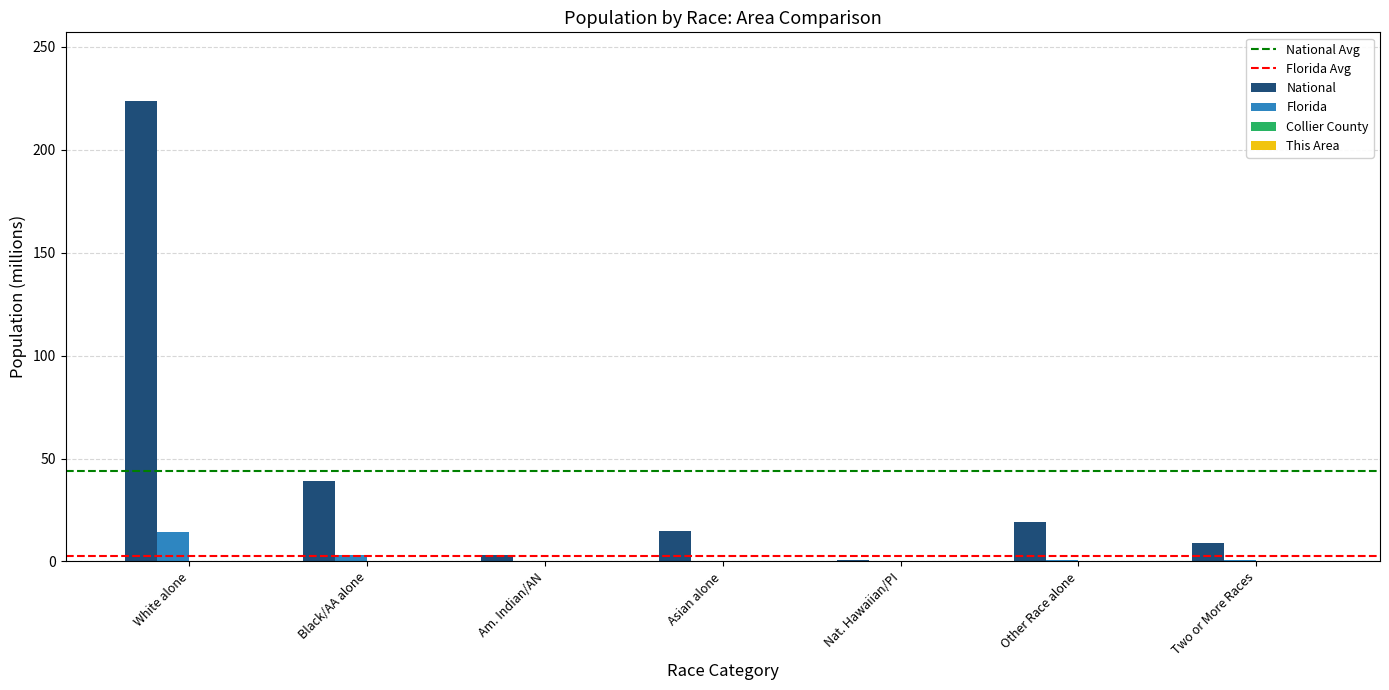

What is the sum of all National values?

308.7